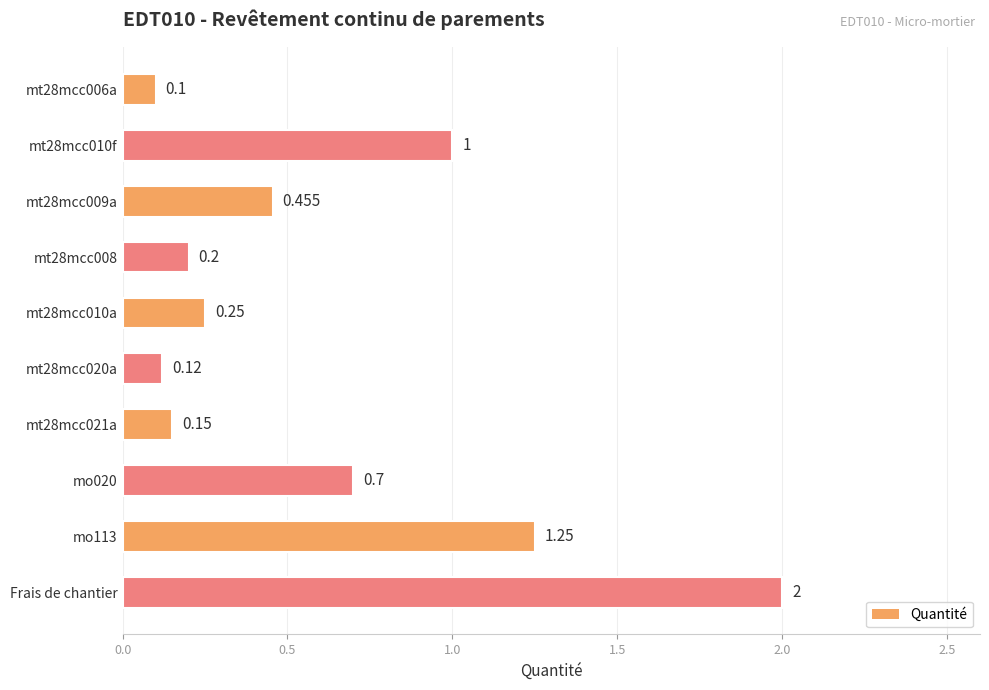

Rank the categories by value from lowest to highest.

mt28mcc006a, mt28mcc020a, mt28mcc021a, mt28mcc008, mt28mcc010a, mt28mcc009a, mo020, mt28mcc010f, mo113, Frais de chantier